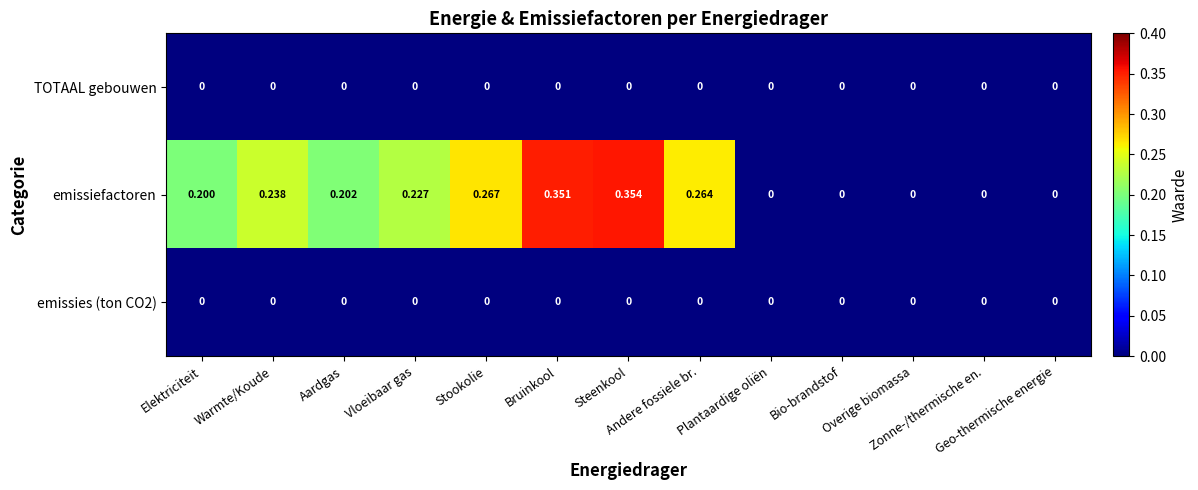

Which series has the largest total across all categories?

emissiefactoren